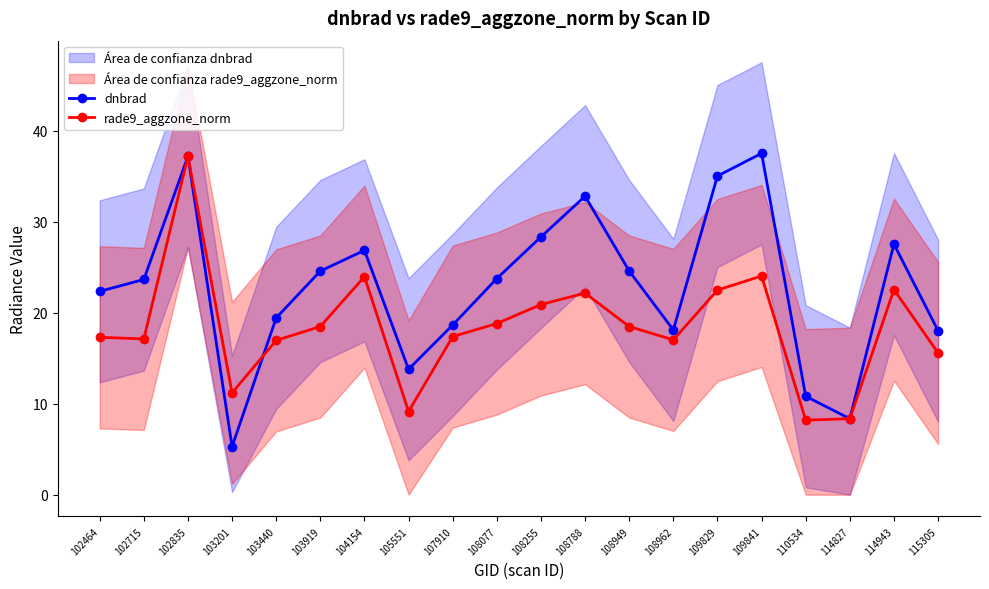

Between 108962 and 115305, which series saw the biggest shift?

rade9_aggzone_norm